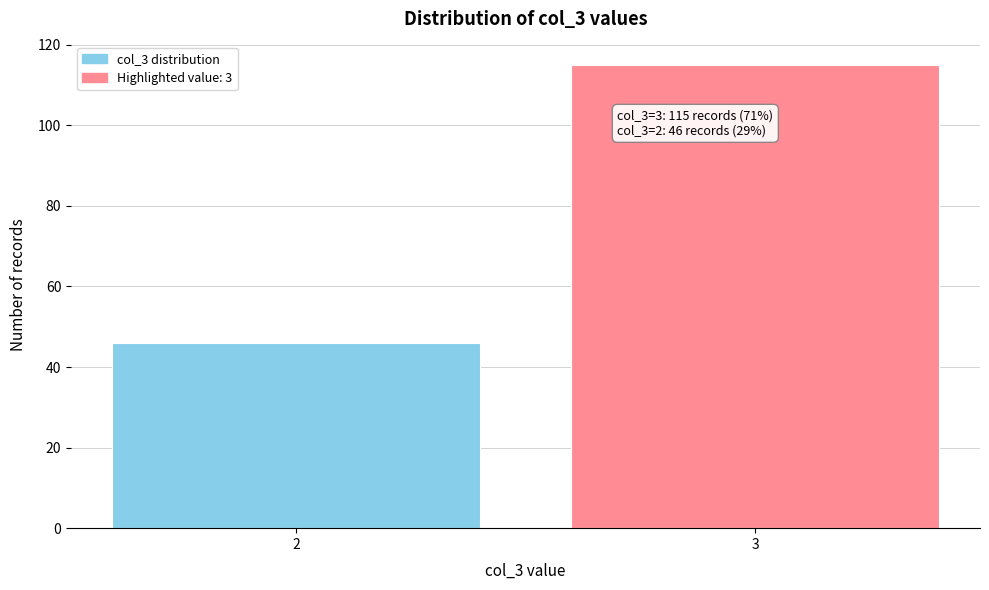

Reading right to left, what are all the values shown in this chart?

3=115	2=46